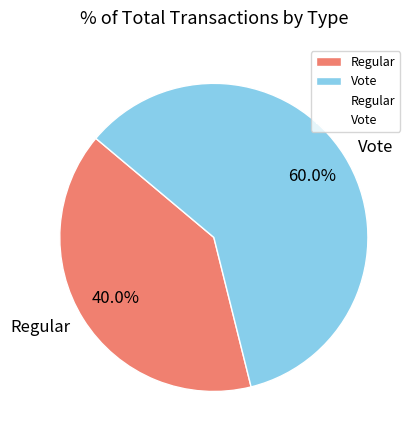

How many segments does this pie chart have?

2